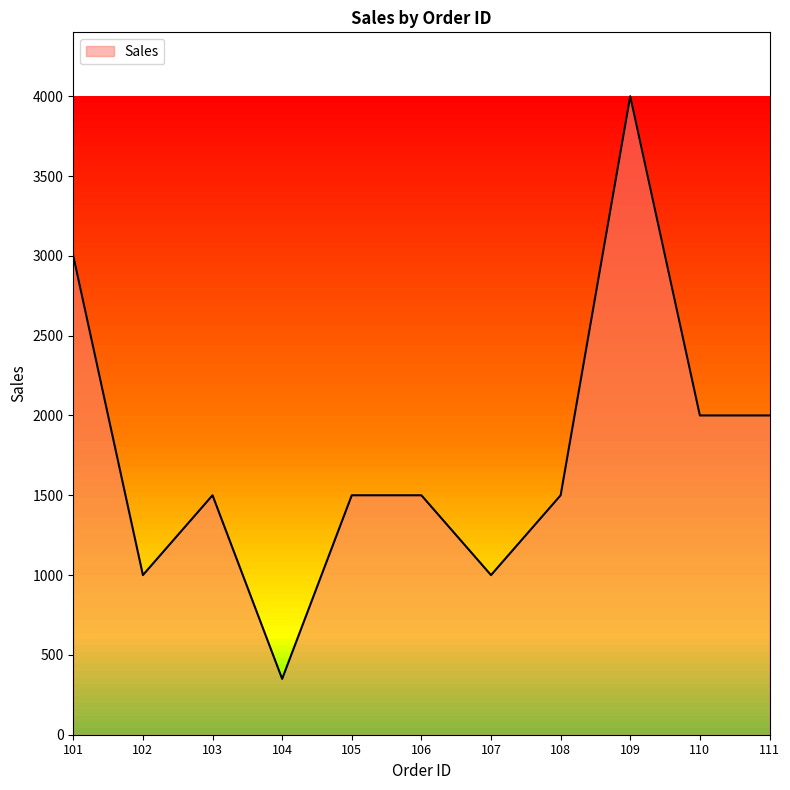

Is it true that the value at 107 is 617?

False